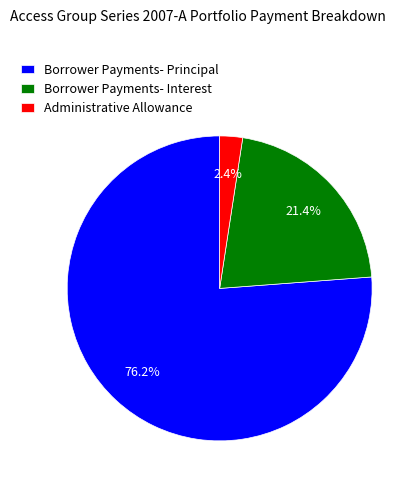

Which category has the biggest portion of the pie?

Borrower Payments- Principal